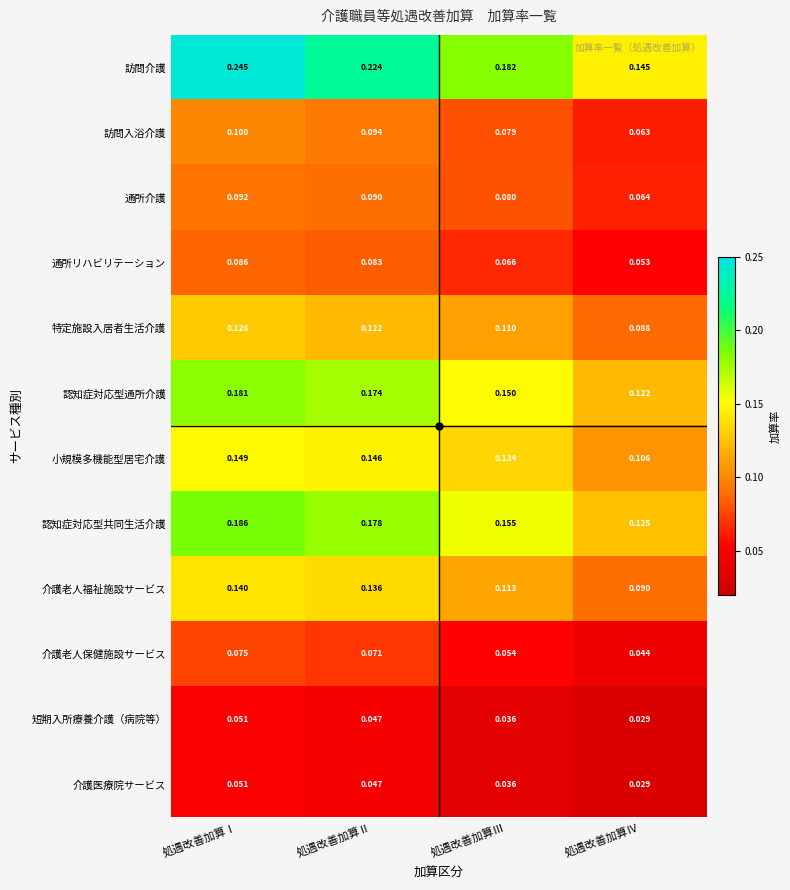

Where is 介護老人福祉施設サービス nearest to the value 0?

処遇改善加算Ⅳ